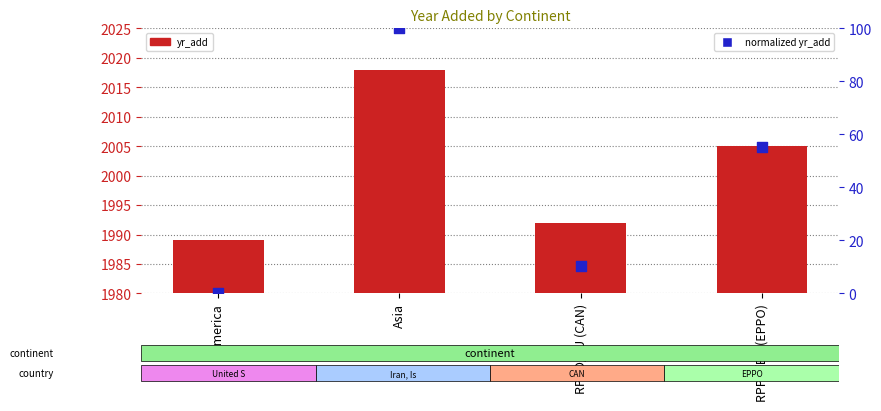

At how many categories does at least one series exceed 1669?

4